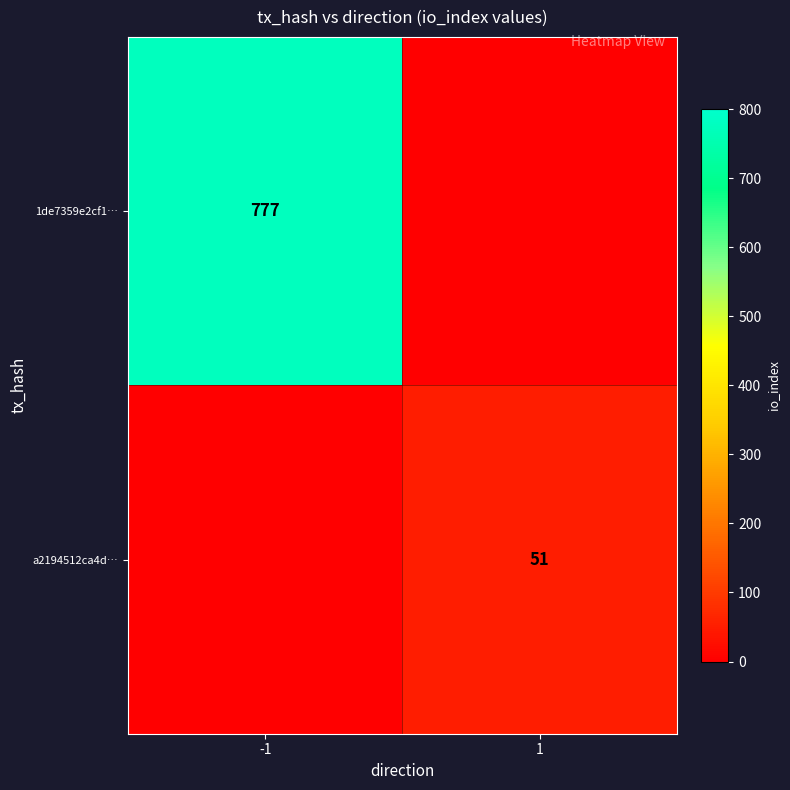

The value of a2194512ca4d… at 1 is 51. True or false?

True